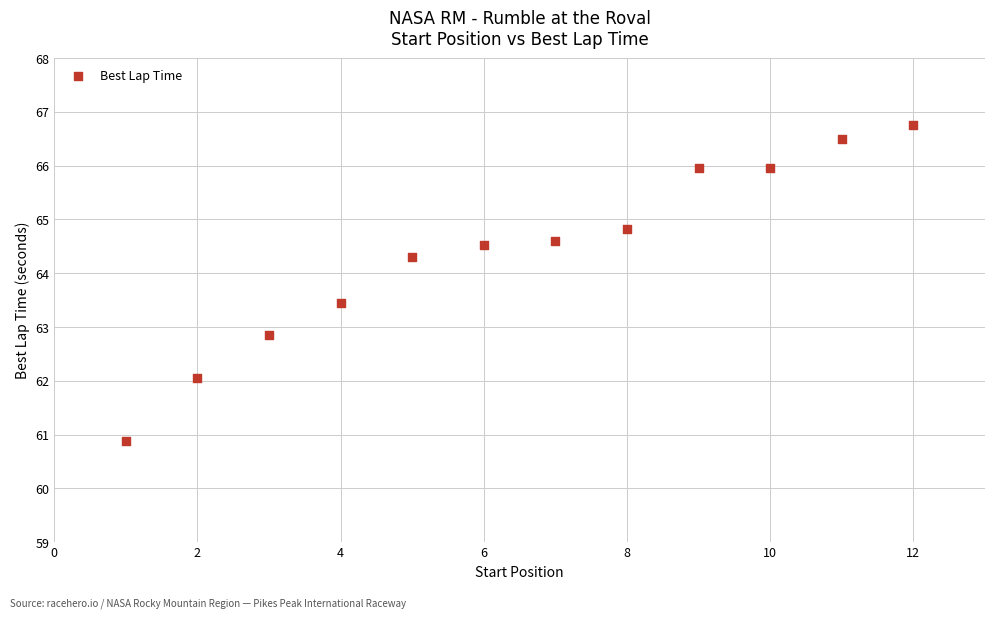

What is the average X value?

6.5